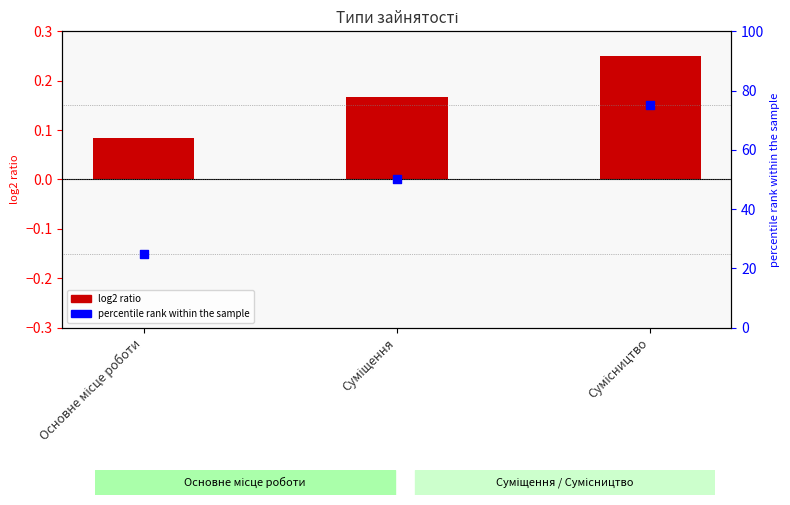

What is the total value across all series at Суміщення?

50.2